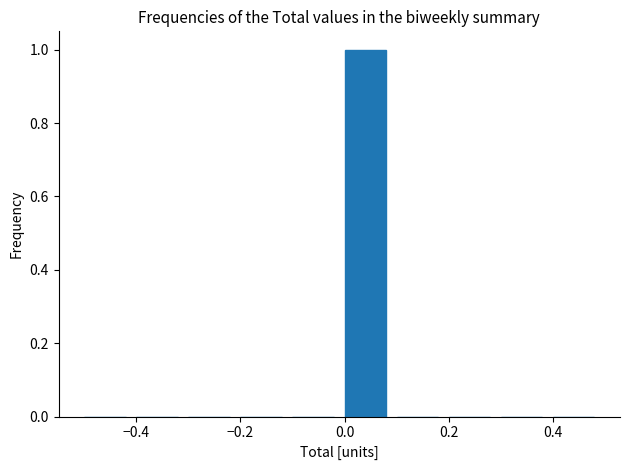

Reading left to right, transcribe this chart: for each bar, give the range it covers on the x-axis and its height. The values are not printed on the chart, so give them approximately, as read against the axis.

-0.5 to -0.4: 0
-0.4 to -0.3: 0
-0.3 to -0.2: 0
-0.2 to -0.1: 0
-0.1 to 0.0: 0
0.0 to 0.1: 1
0.1 to 0.2: 0
0.2 to 0.3: 0
0.3 to 0.4: 0
0.4 to 0.5: 0